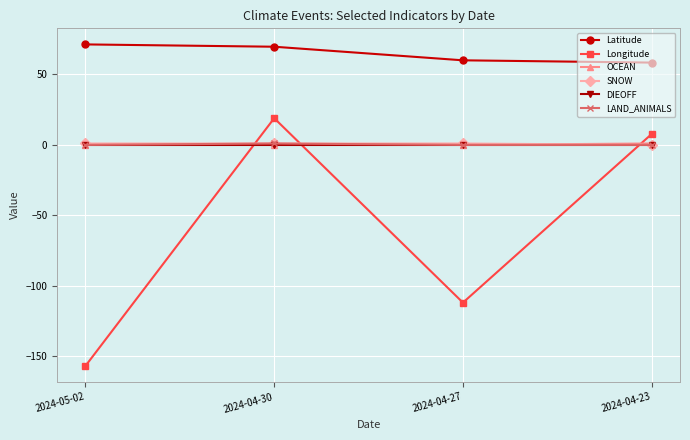

What is the highest value of the Longitude series?

19.0